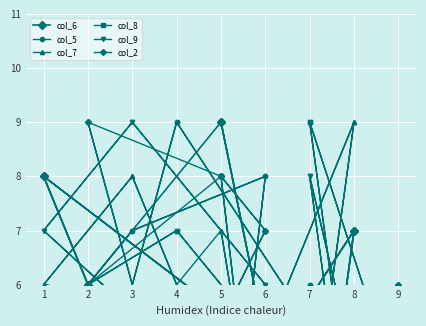

The value of col_6 at 1 is 8. True or false?

True